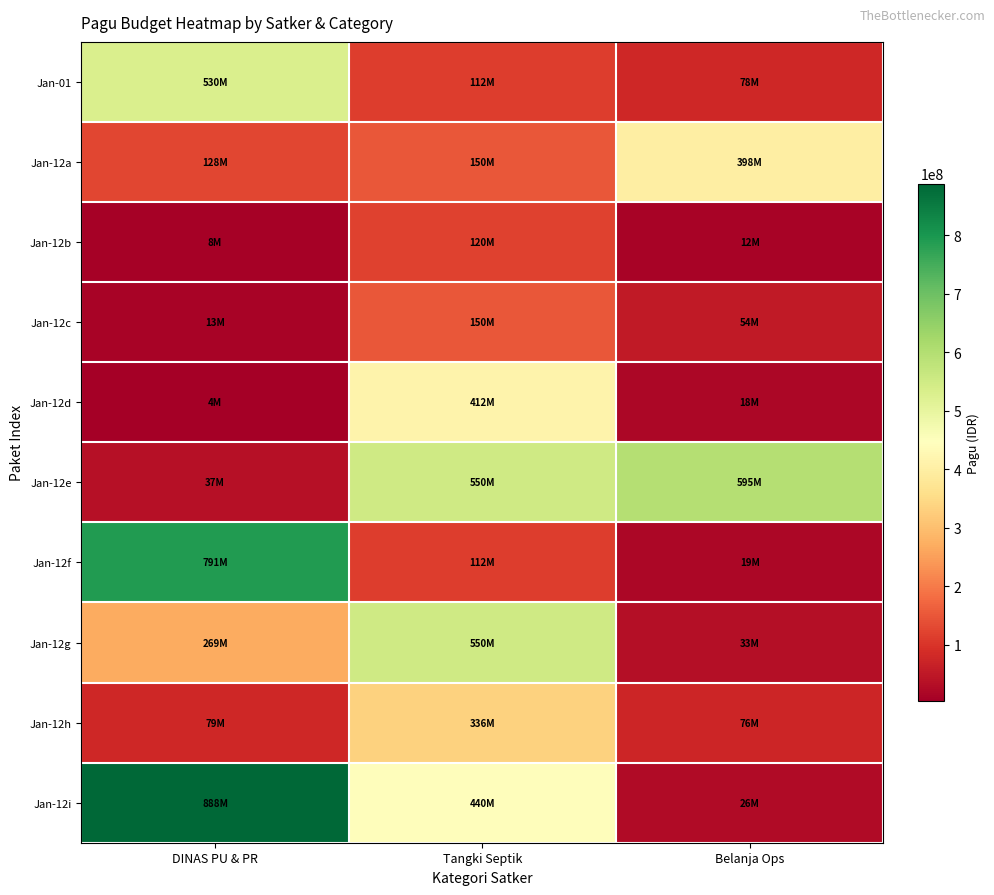

What is the total value across all series at Tangki Septik?

2933000000